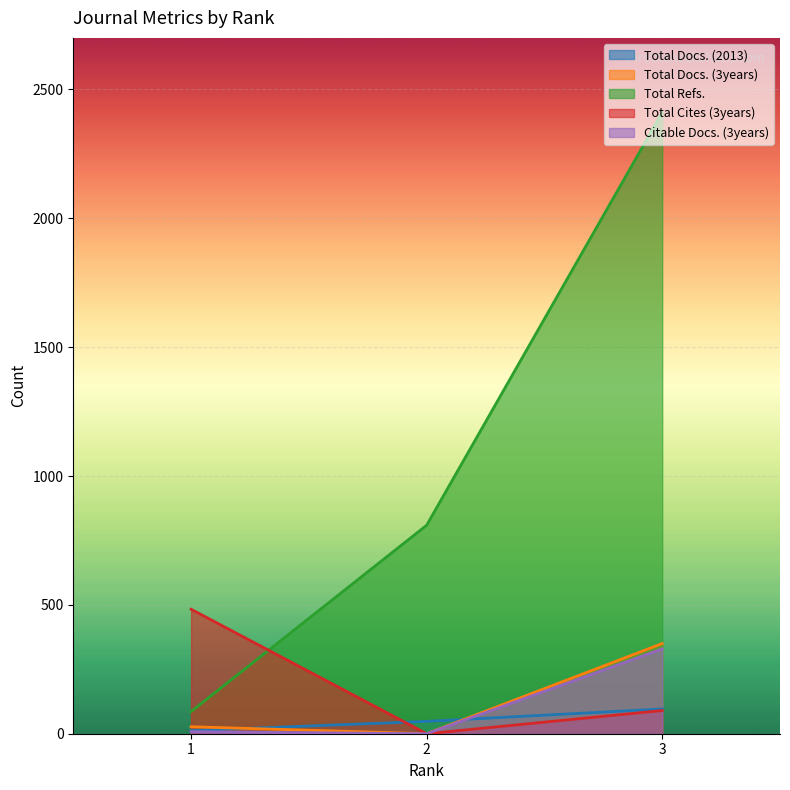

What is the maximum value shown in the chart?

2411